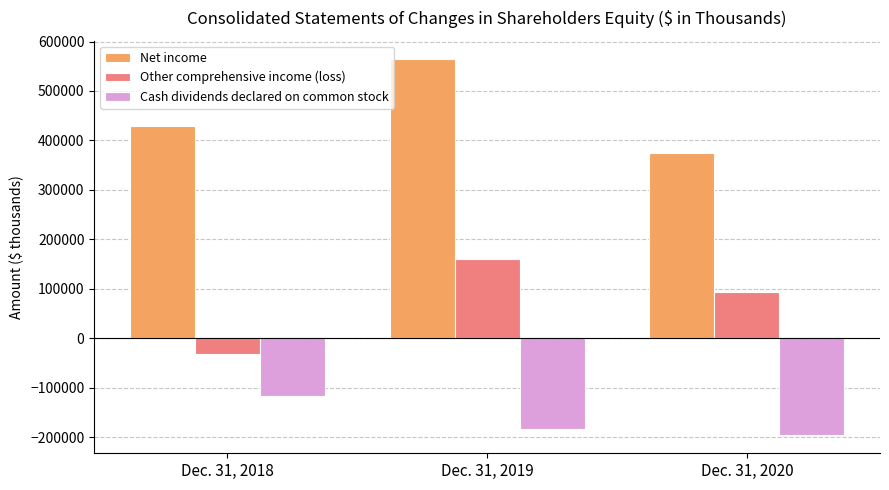

How many data points in Net income are less than 428476?

1